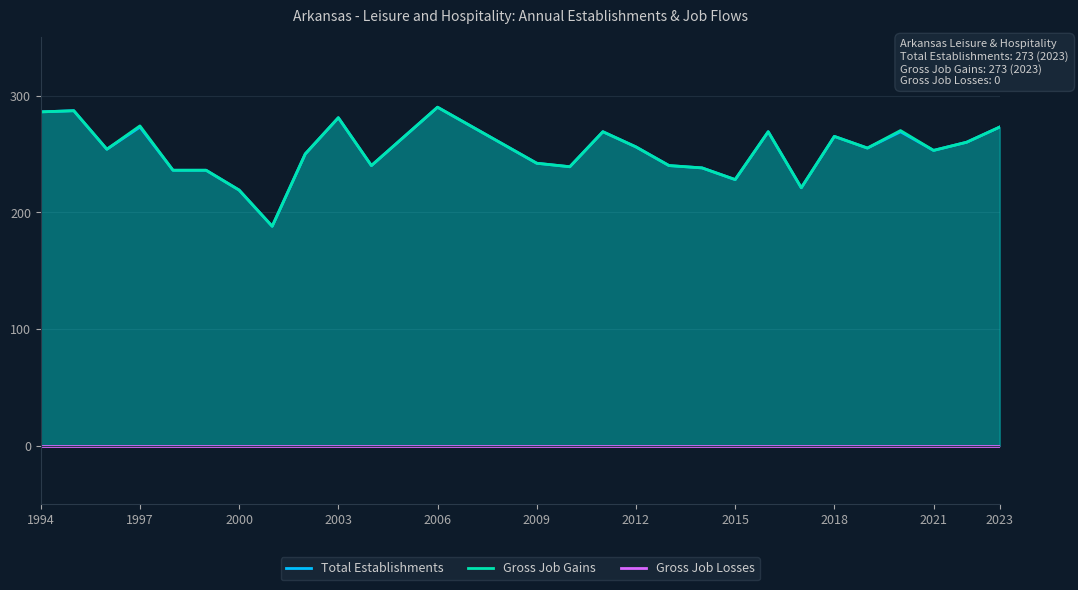

Which series has the largest total across all categories?

Gross Job Gains